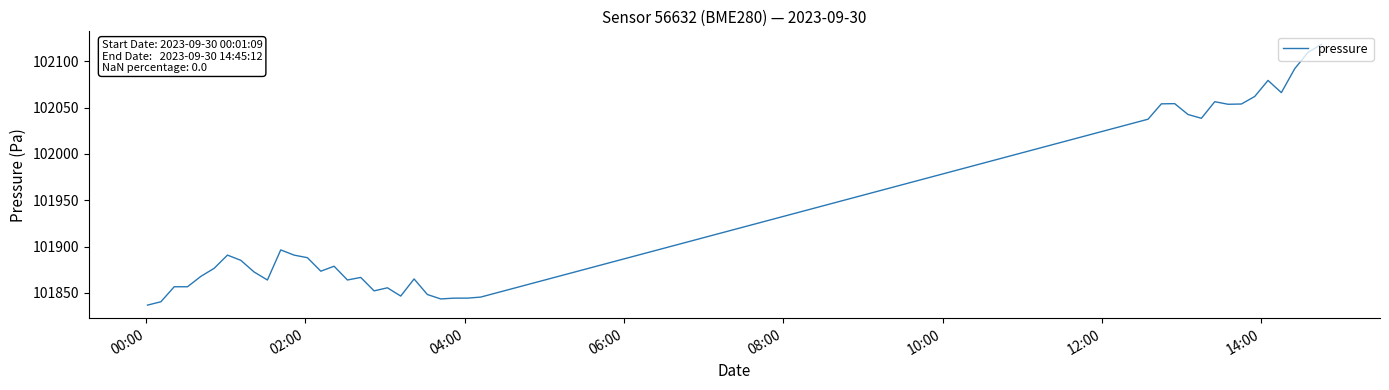

What is the minimum value shown in the chart?

101836.9